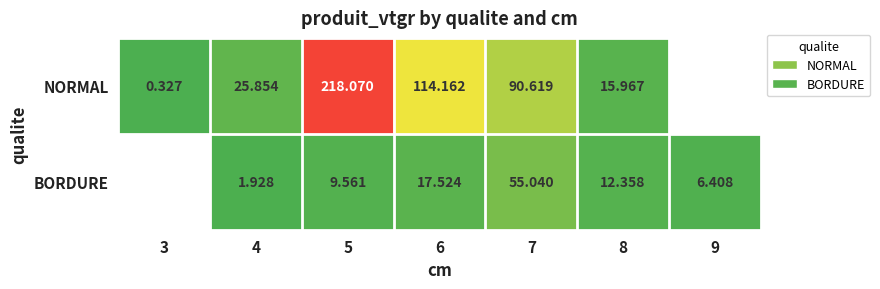

How many distinct data groups are displayed?

2